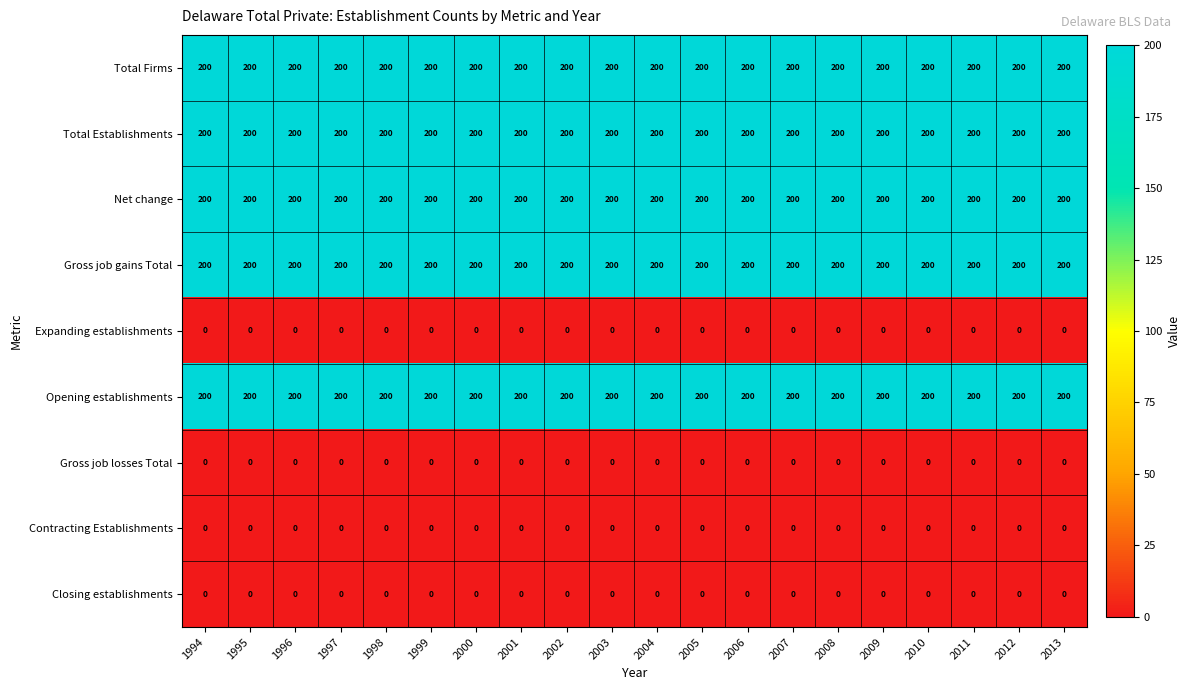

What is the maximum value shown in the chart?

200